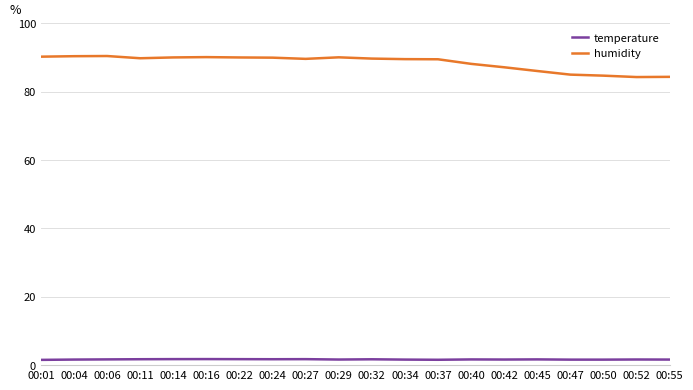

True or false: humidity and temperature cross at least once.

False